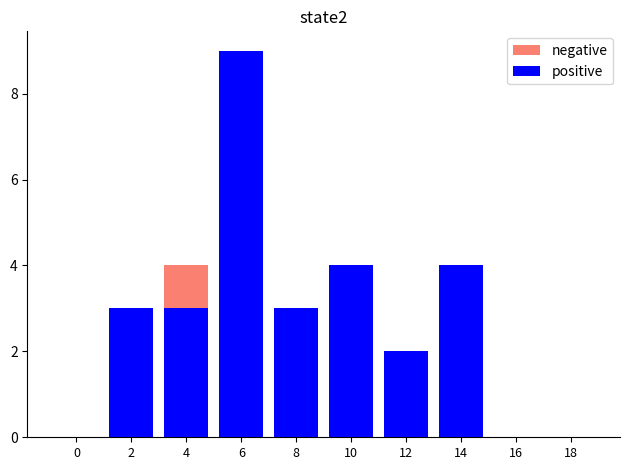

How many positive values does the negative series have?

5